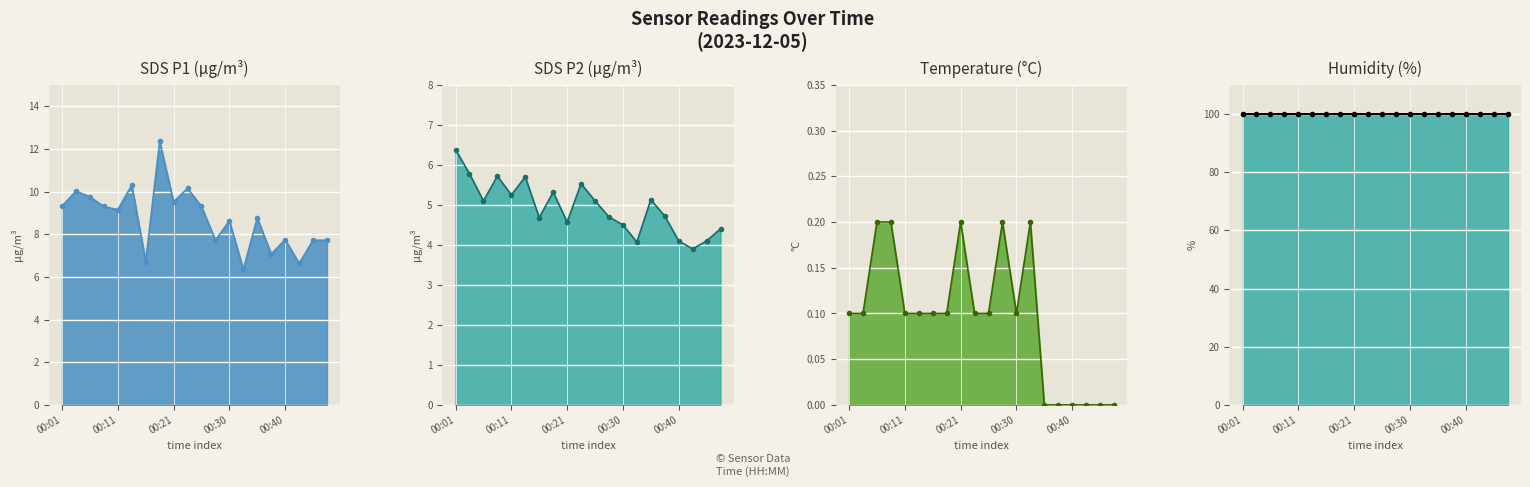

Is the value of SDS_P2_line at 5 greater than the value of Temp_line at 00:40?

Yes